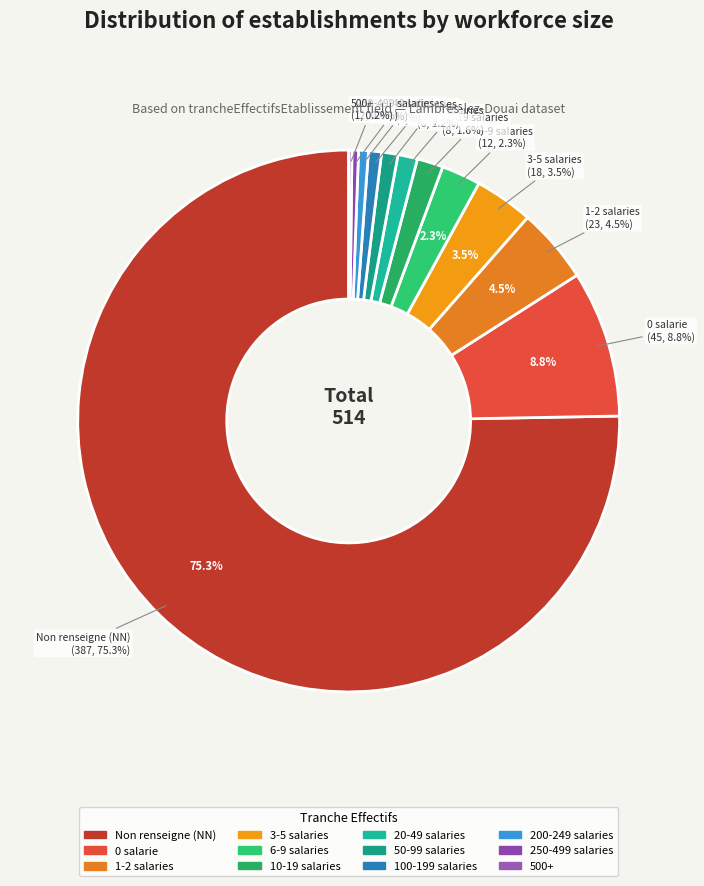

How many segments does this pie chart have?

12